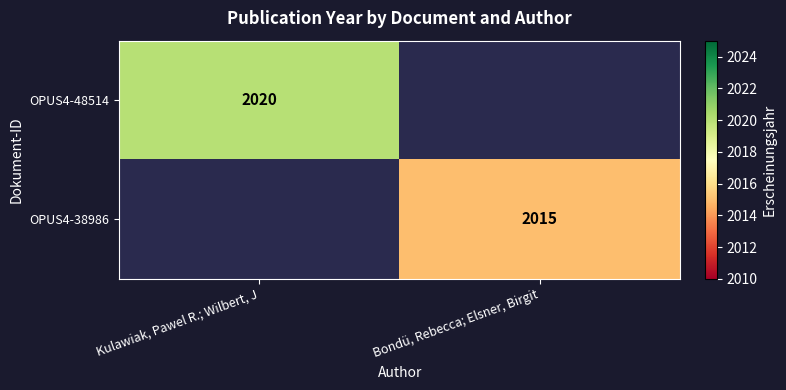

True or false: OPUS4-48514 has a value of 2020 at Kulawiak, Pawel R.; Wilbert, J.

True